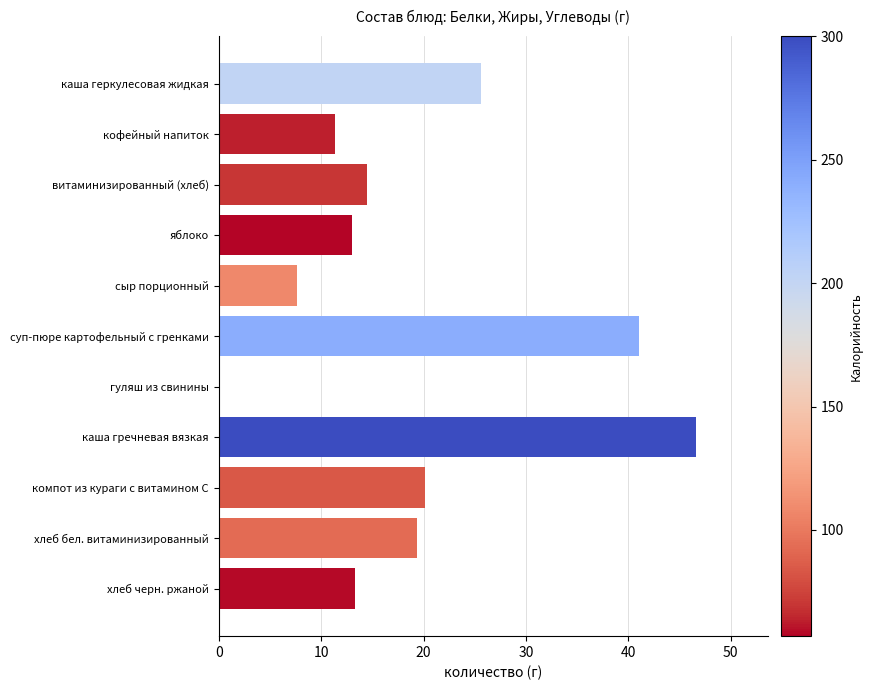

What is the sum of all values?

212.5